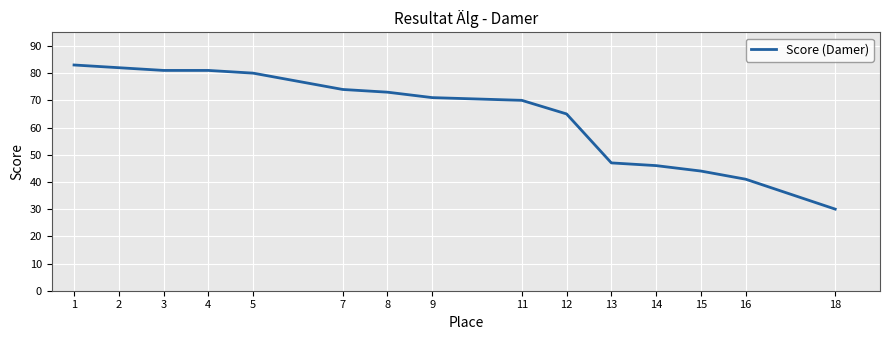

Which has a higher value, 12 or 9?

9